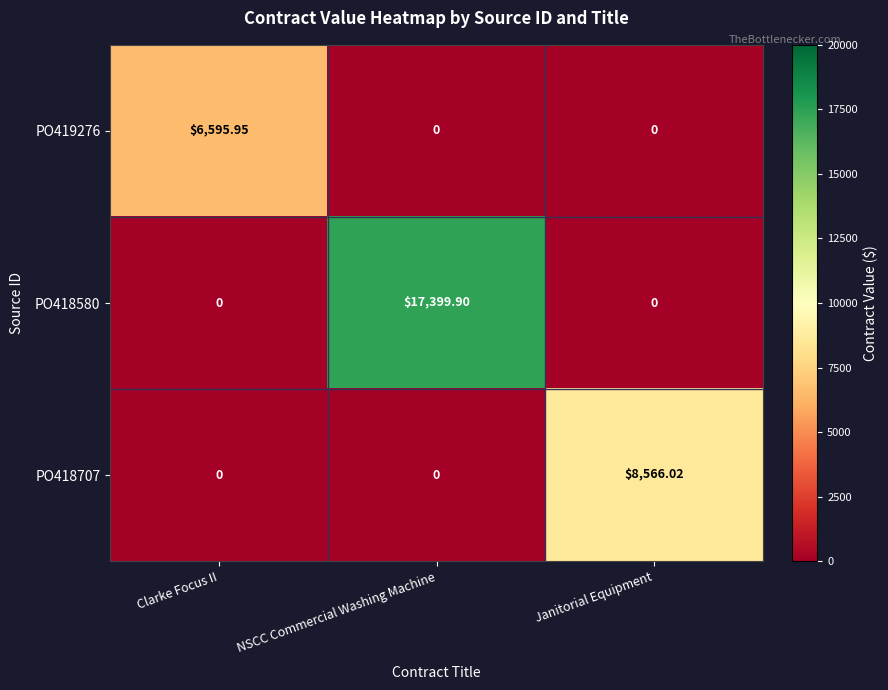

Is the value of PO418707 at Janitorial Equipment greater than the value of PO419276 at Janitorial Equipment?

Yes